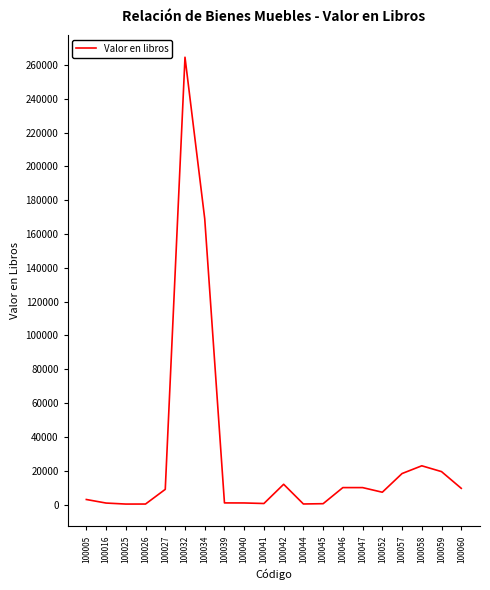

What is the difference between the values at 100041 and 100060?

8969.0